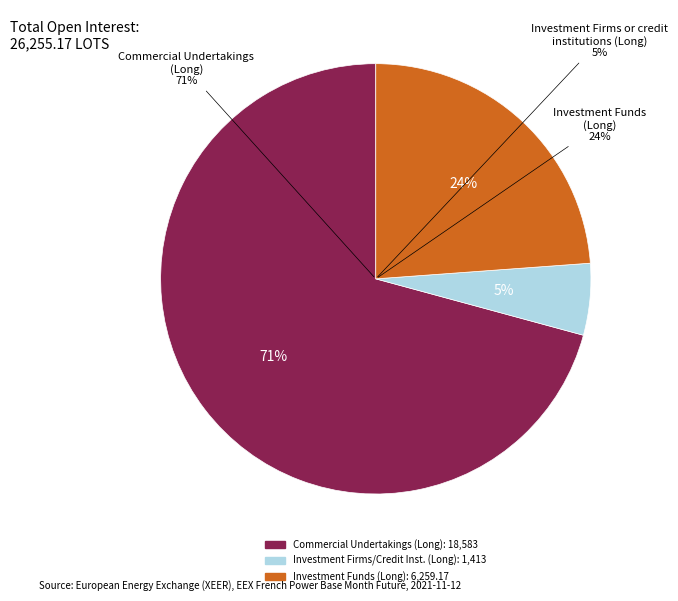

To the nearest percent, what portion does Commercial Undertakings (Long) represent?

71%